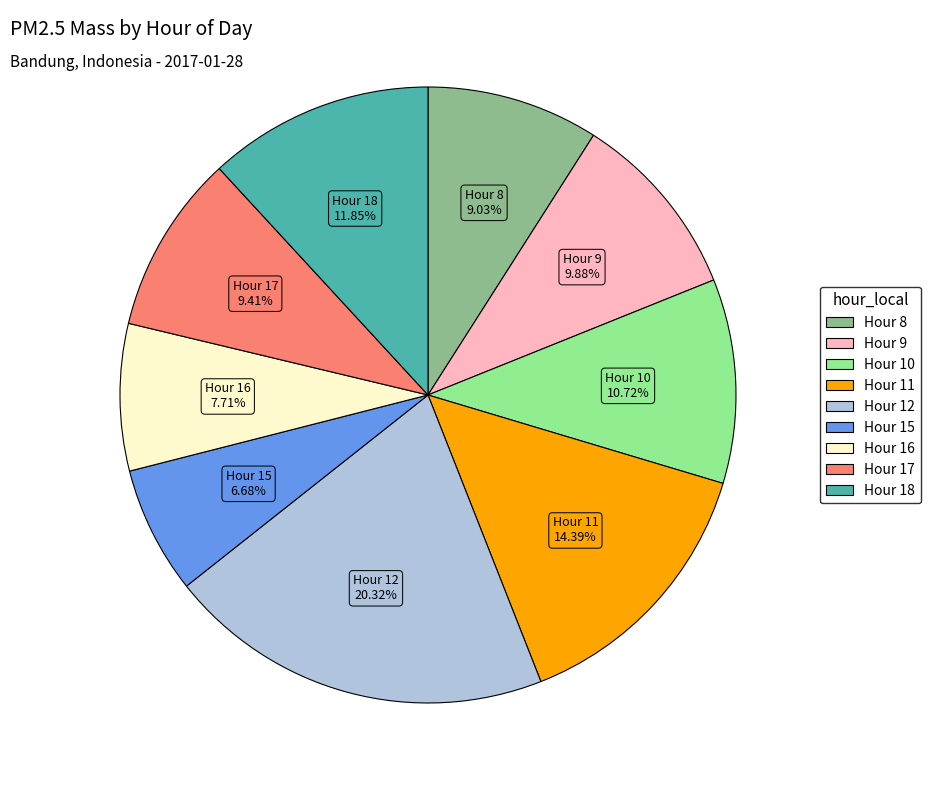

Between Hour 11 and Hour 12, which is larger?

Hour 12